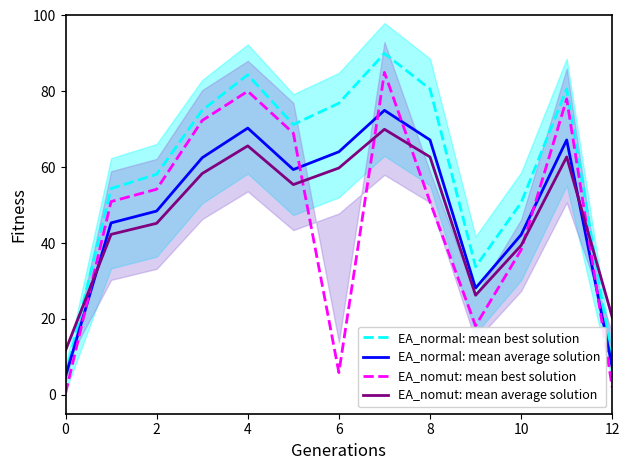

True or false: EA_normal: mean average solution has more than 1 points higher than both neighbors.

True